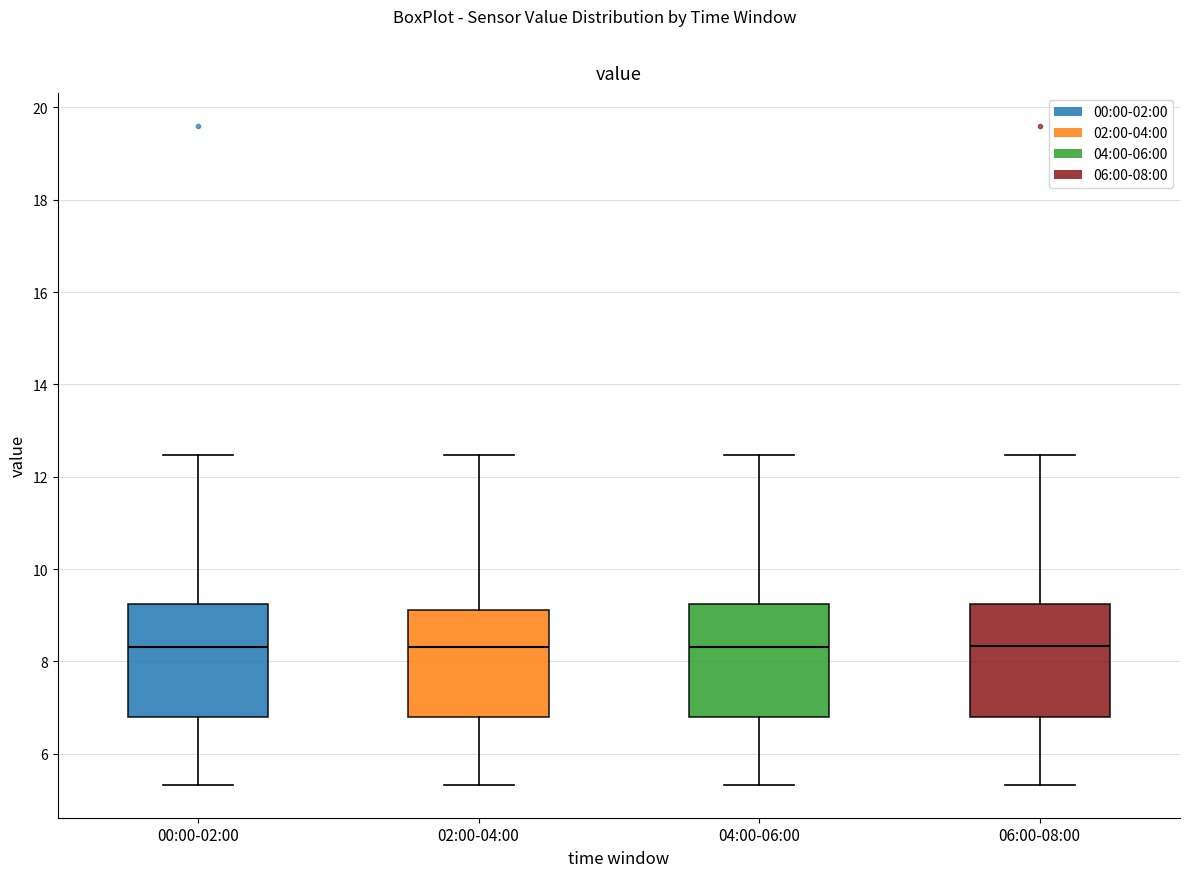

Reading left to right, transcribe this box plot: for each box, give where its median line is, the range the box spans, and where its two whiskers end, as read against the y-axis. The values are not printed on the chart, so give them approximately, as read against the axis.

00:00-02:00: median 8.4, box 6.8 to 9.2, whiskers 5.4 to 12.4
02:00-04:00: median 8.4, box 6.8 to 9.2, whiskers 5.4 to 12.4
04:00-06:00: median 8.4, box 6.8 to 9.2, whiskers 5.4 to 12.4
06:00-08:00: median 8.4, box 6.8 to 9.2, whiskers 5.4 to 12.4